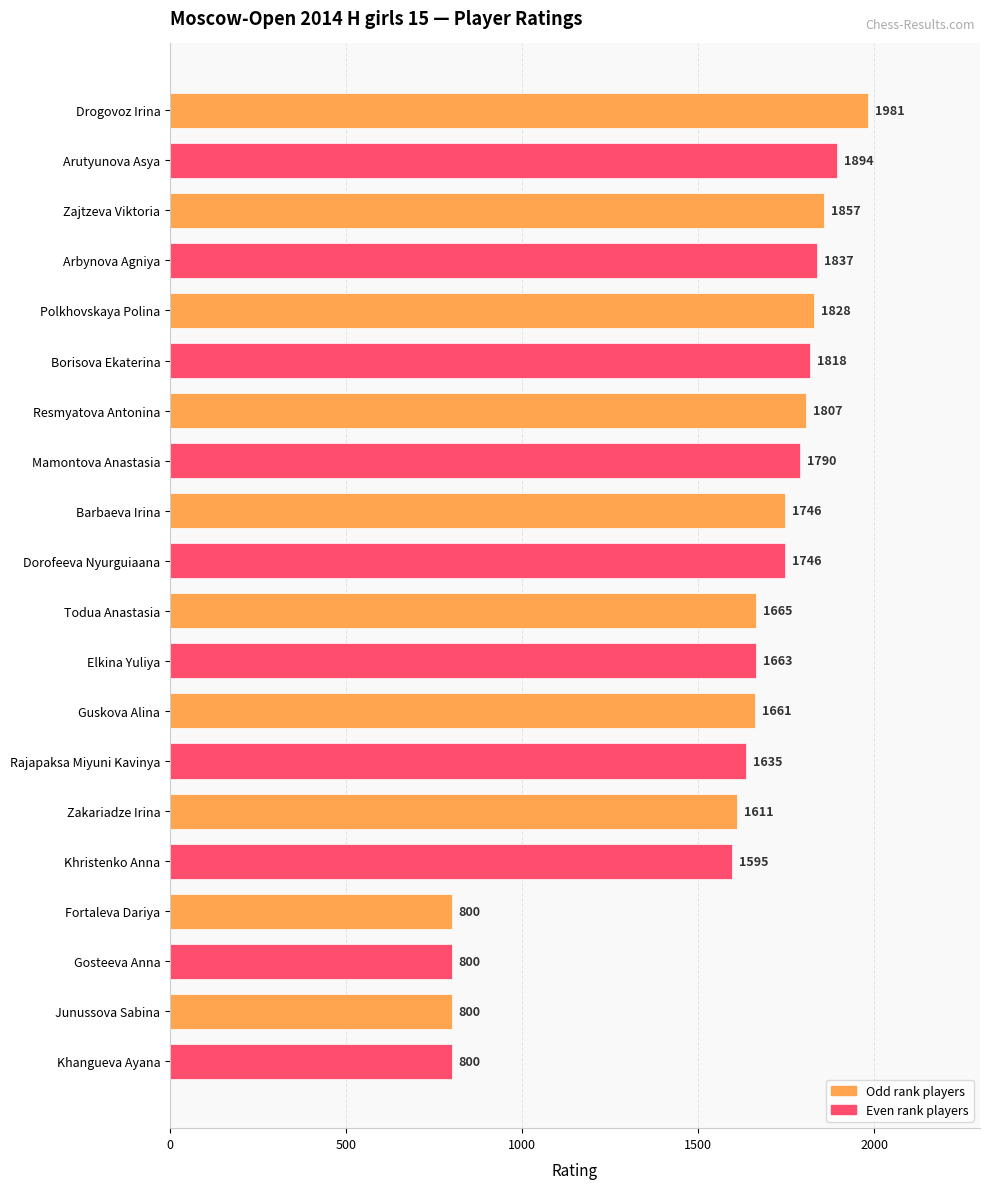

Reading bottom to top, extract all data points from this chart.

800	800	800	800	1595	1611	1635	1661	1663	1665	1746	1746	1790	1807	1818	1828	1837	1857	1894	1981